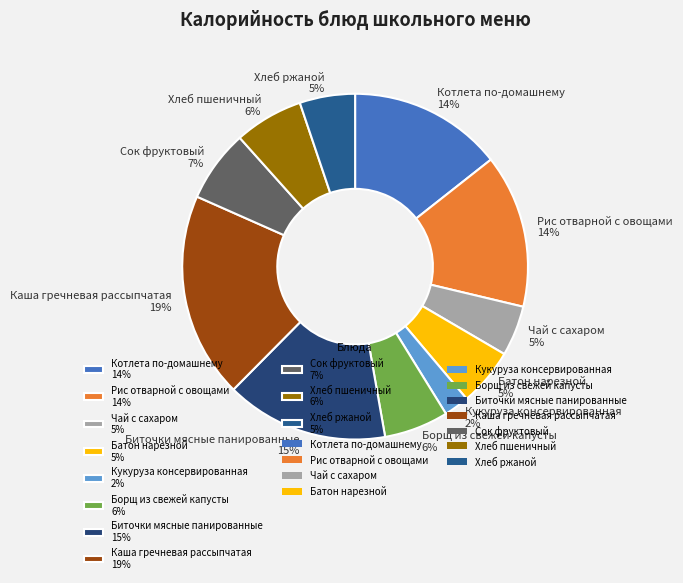

Does Хлеб ржаной represent more than half of the total?

No